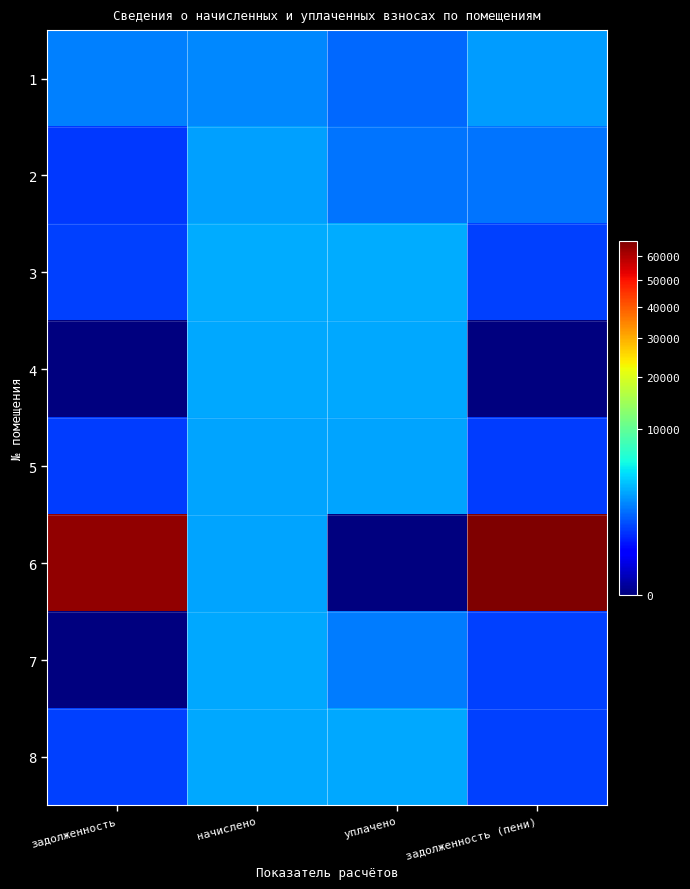

At which category is the sum across all series the highest?

задолженность (пени)